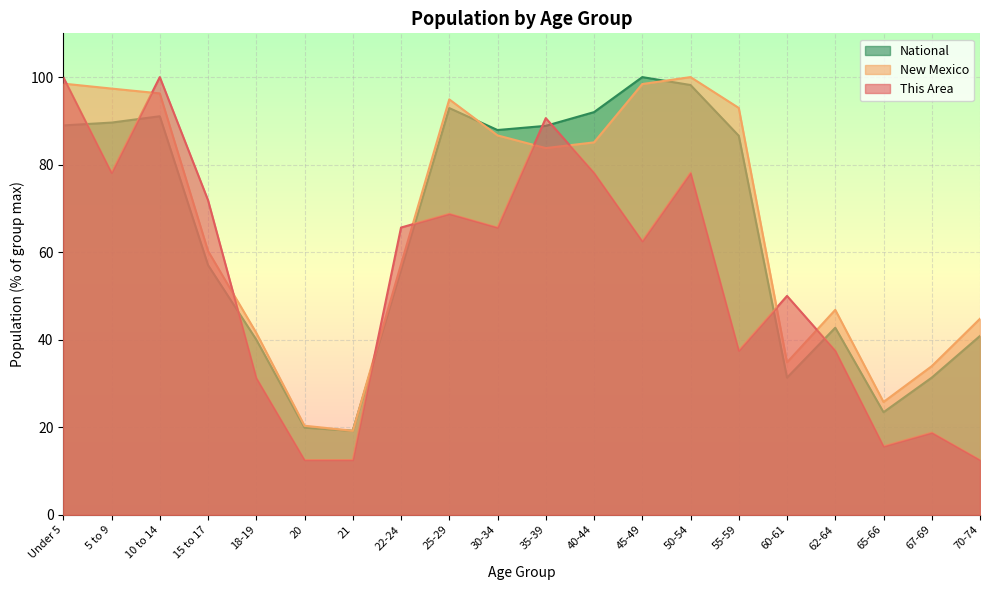

What position from the right is Under 5?

20